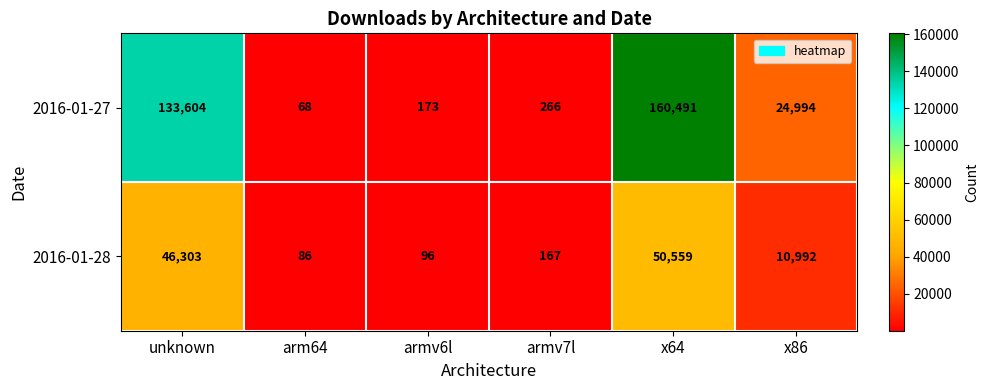

At which label does 2016-01-28 first exceed 10992?

unknown